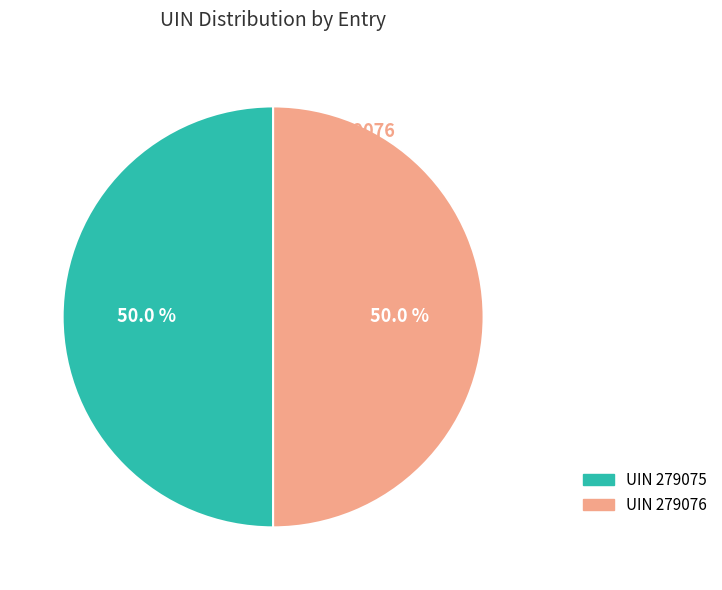

Which slice is the smallest?

279075